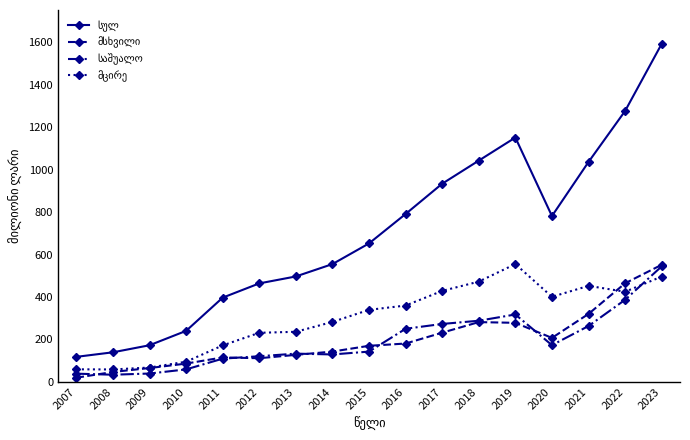

What is the maximum value shown in the chart?

1592.3